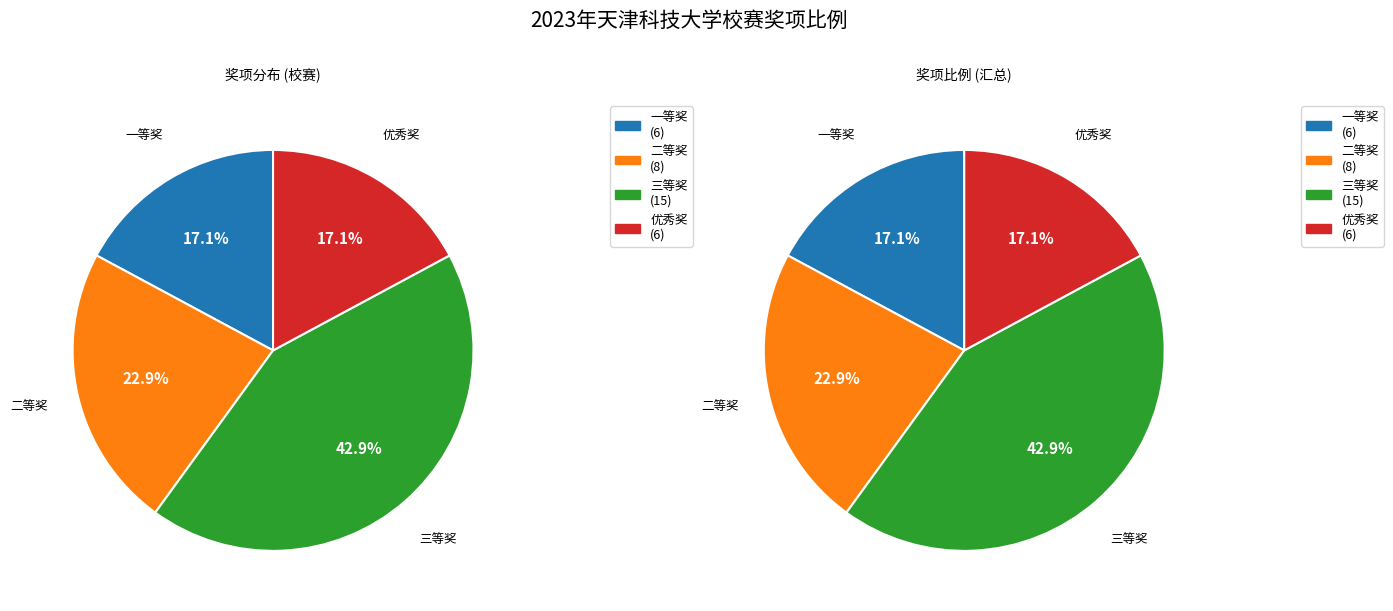

How many slices are in this pie chart?

4